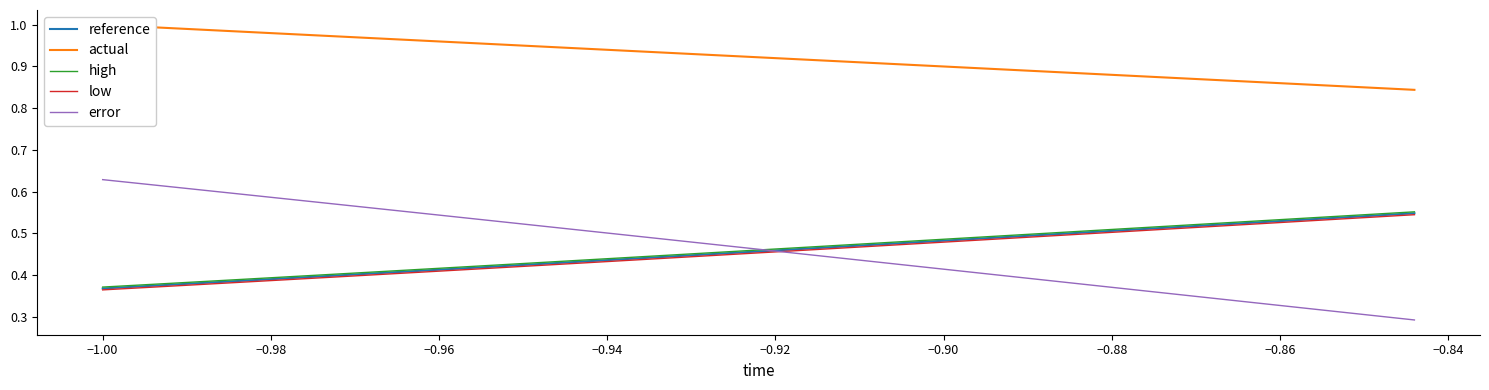

What are all the series names shown in the legend?

reference, actual, high, low, error